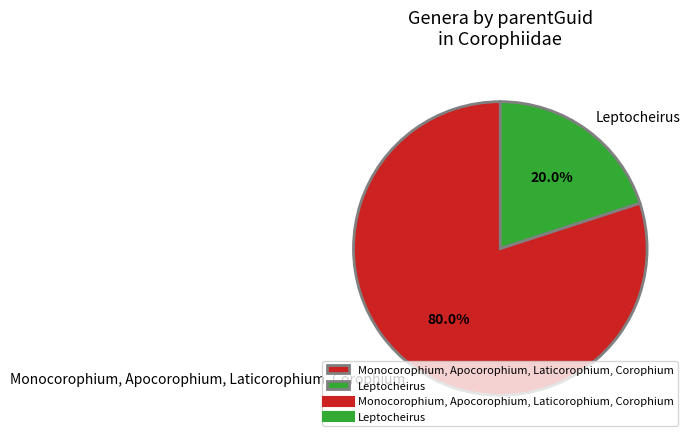

To the nearest percent, what is the difference between the largest and smallest slice percentages?

60%